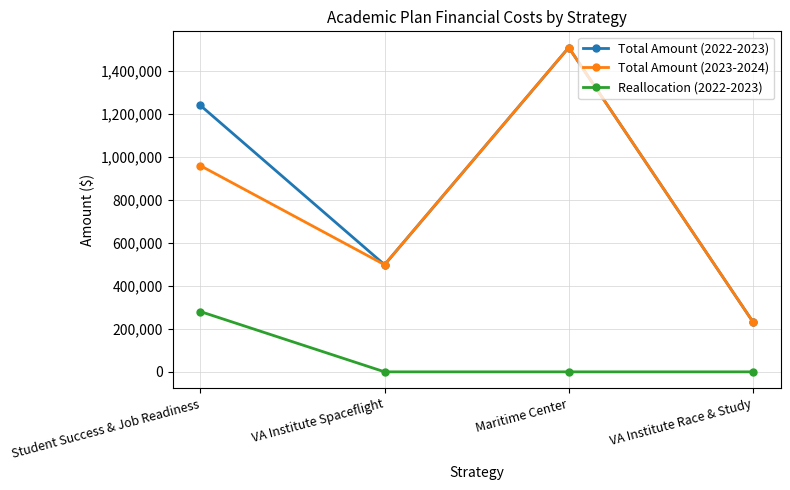

How many values in the Reallocation (2022-2023) series exceed 0?

1